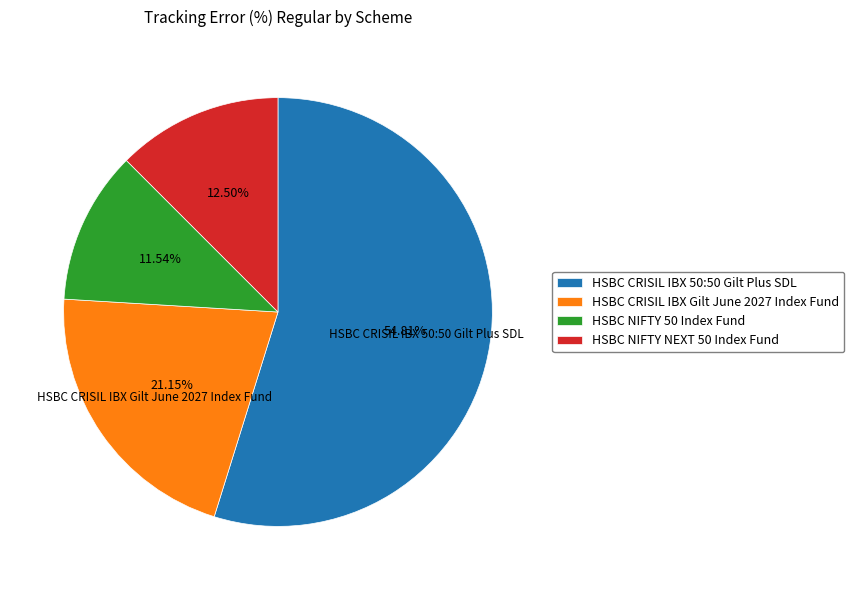

How much of the chart is everything except HSBC CRISIL IBX 50:50 Gilt Plus SDL?

45.2%